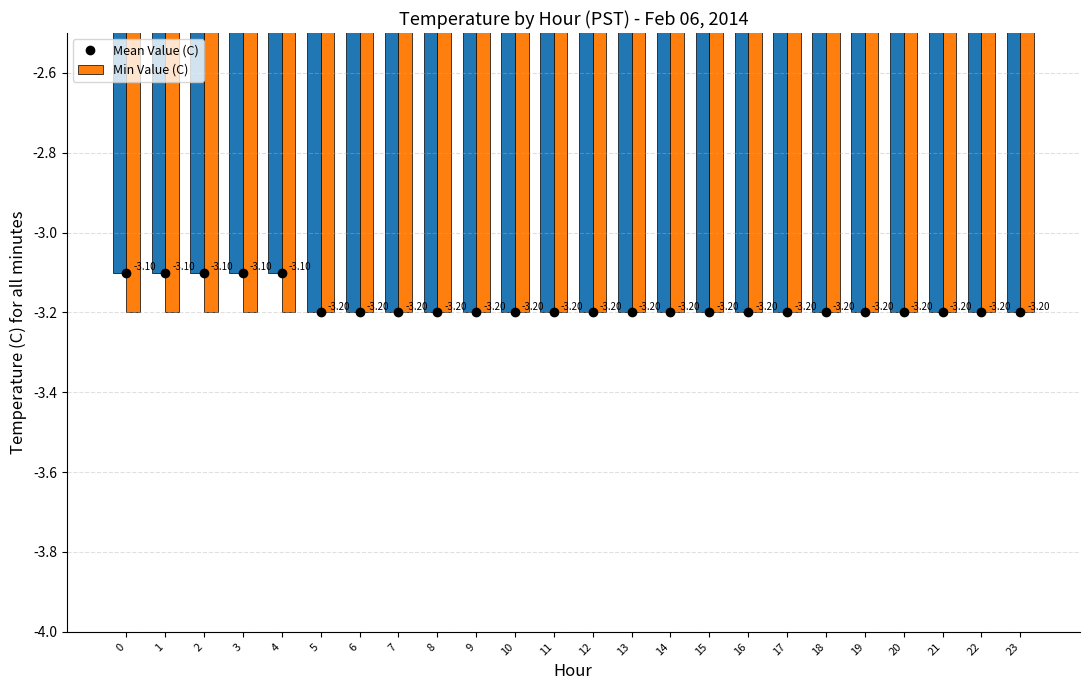

How many bars are there in each group?

2